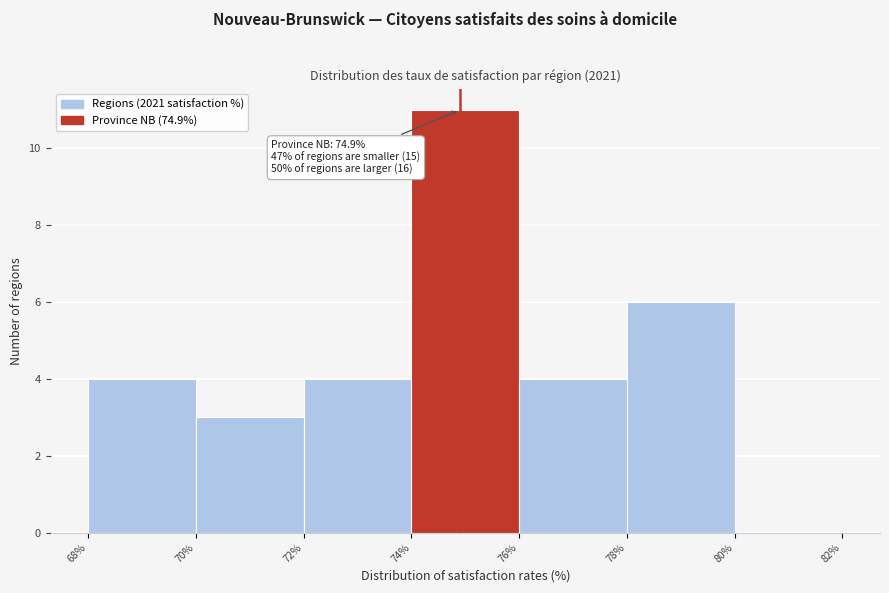

Over which range of the x-axis is the bar tallest?

74% to 76%